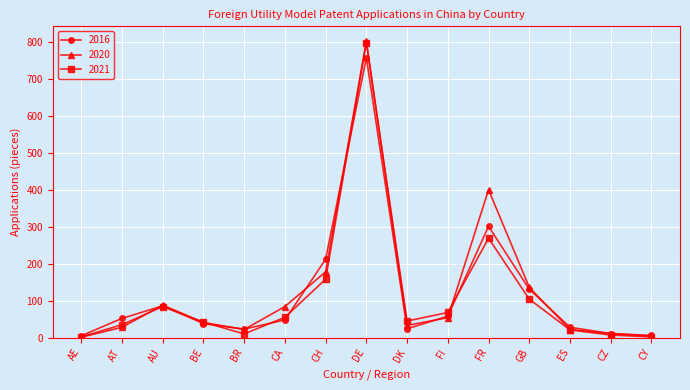

What is the average value of the 2021 series?

113